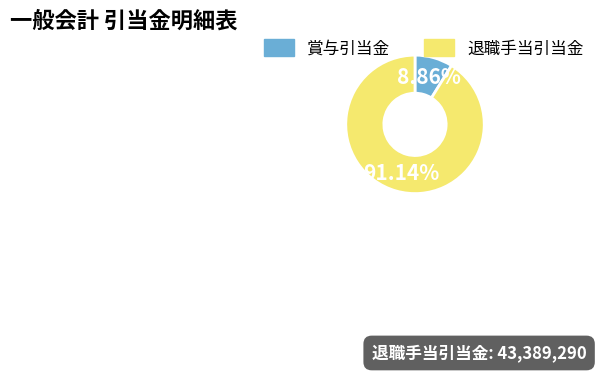

Which slice is the smallest?

賞与引当金